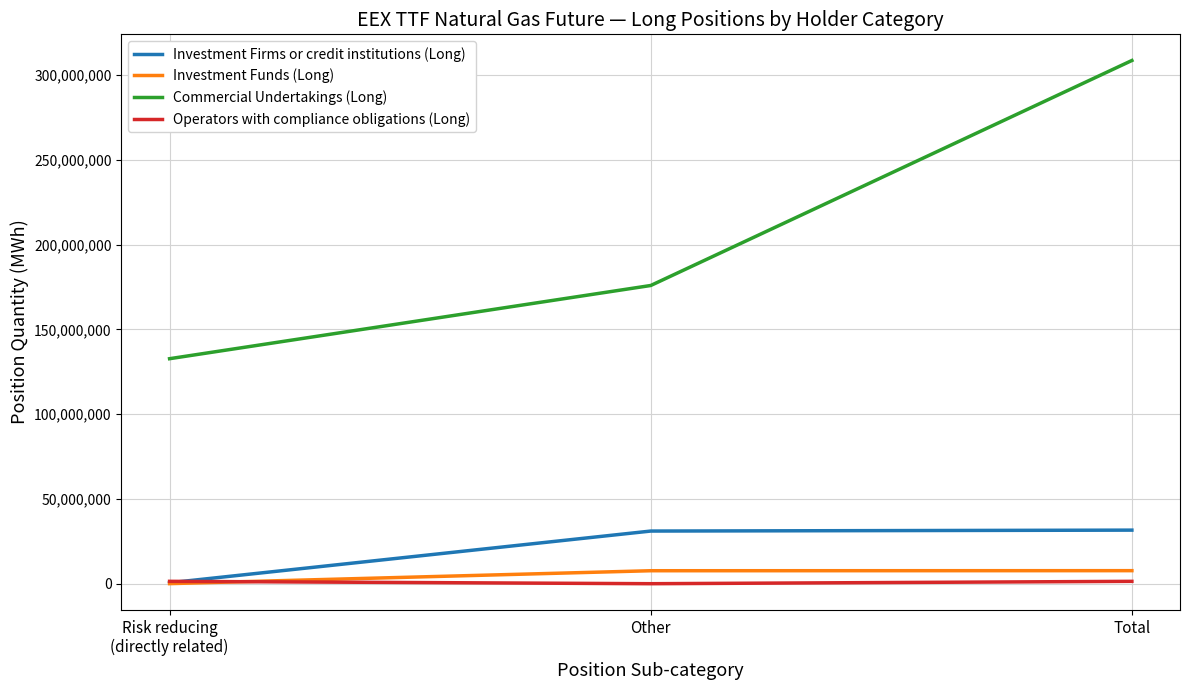

Does the chart display data point markers on the line(s)?

No